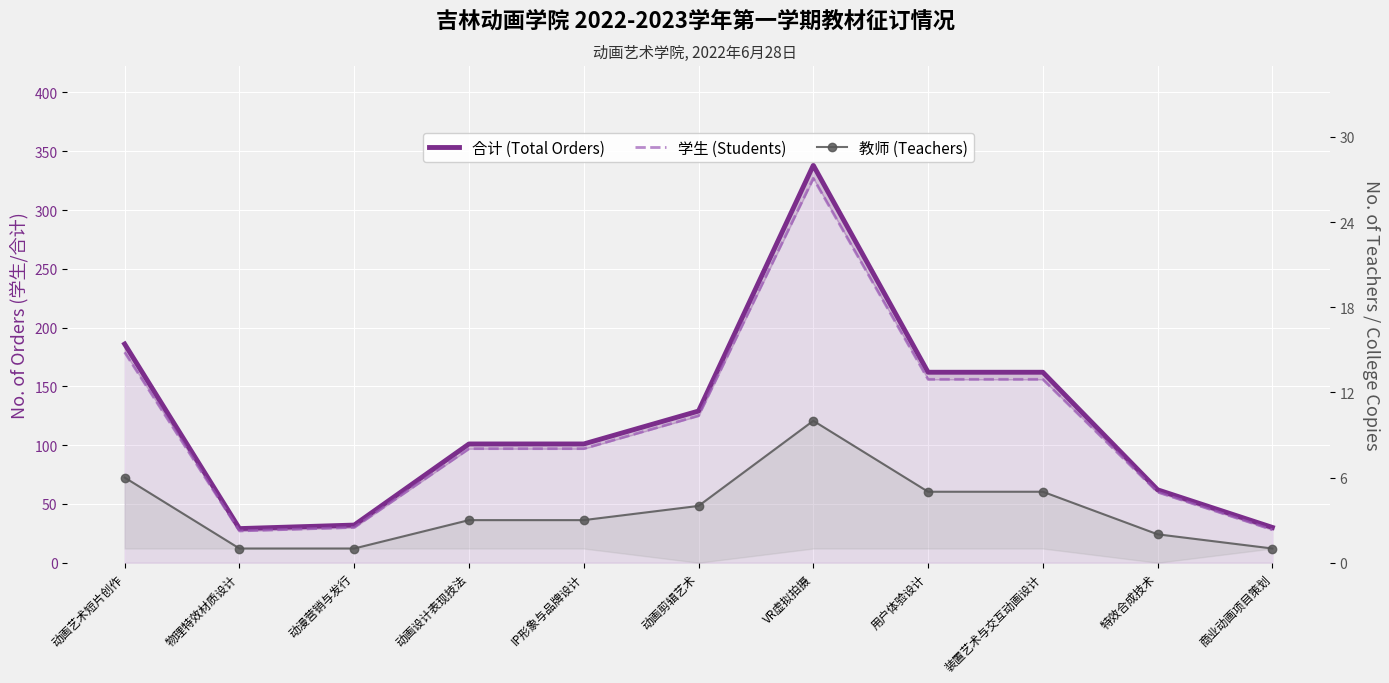

How many data points in 合计 (Total Orders) are less than 101?

4